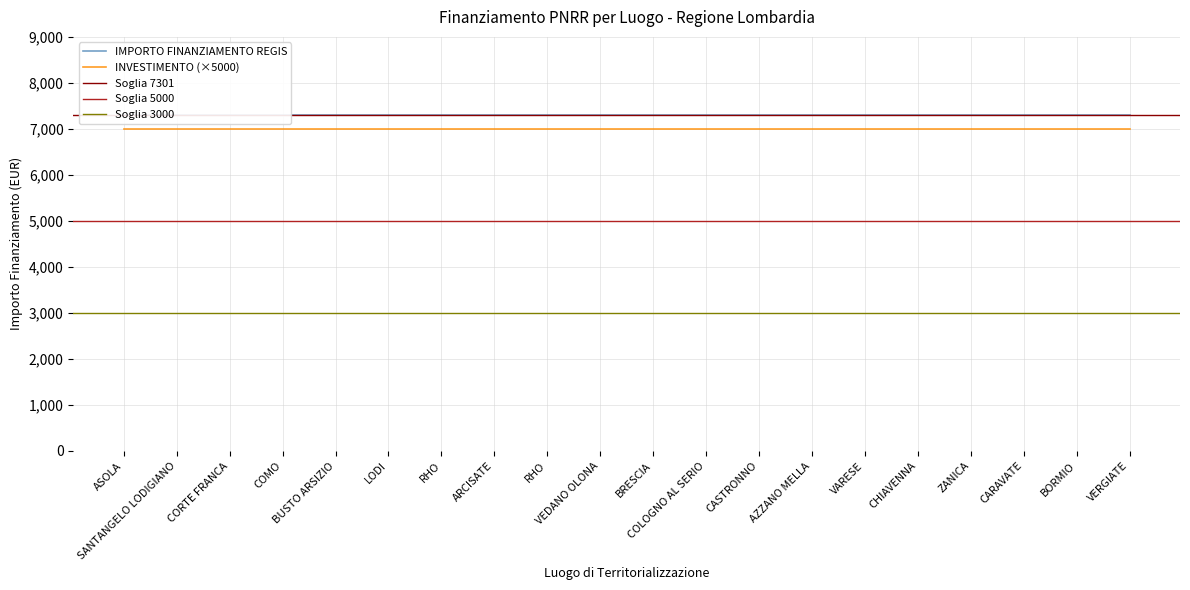

Which series has the largest range (max minus min)?

INVESTIMENTO